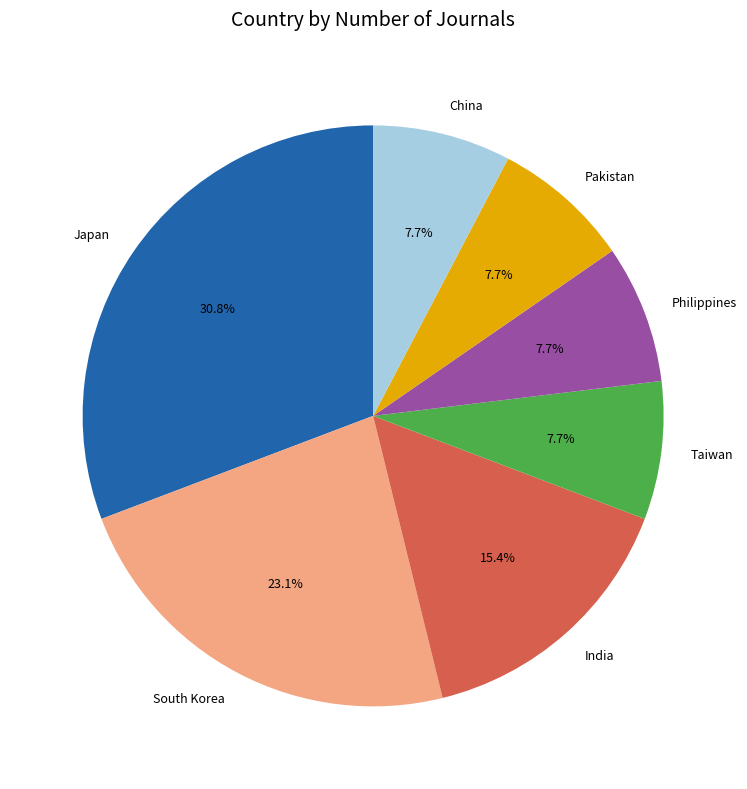

Combined, do Pakistan and India account for over 50%?

No